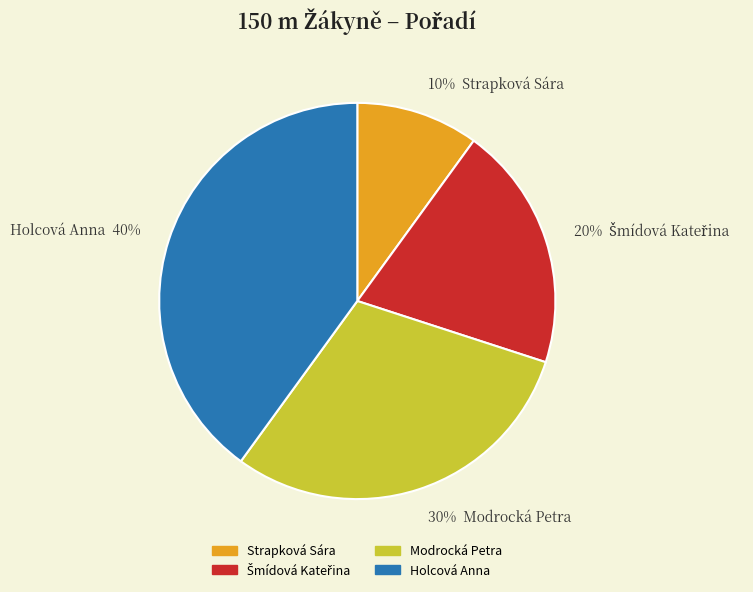

True or false: Modrocká Petra accounts for 30% of the total.

True